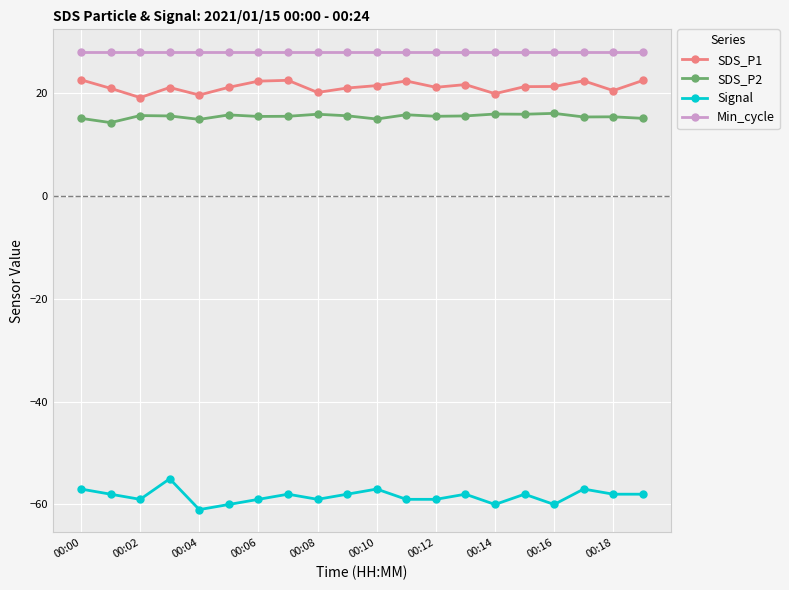

What is the difference between the second highest and minimum values in the SDS_P1 series?

3.4